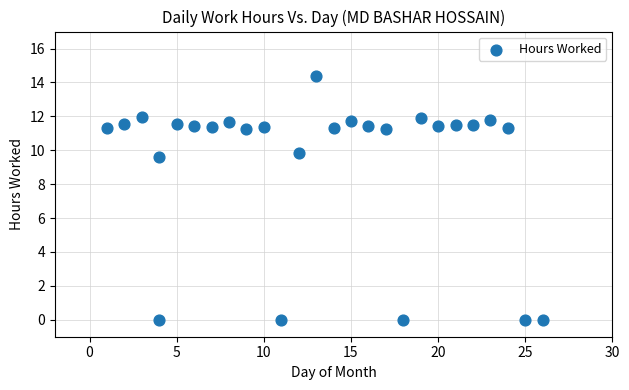

What Y value in the scatter plot is closest to 7?

9.6